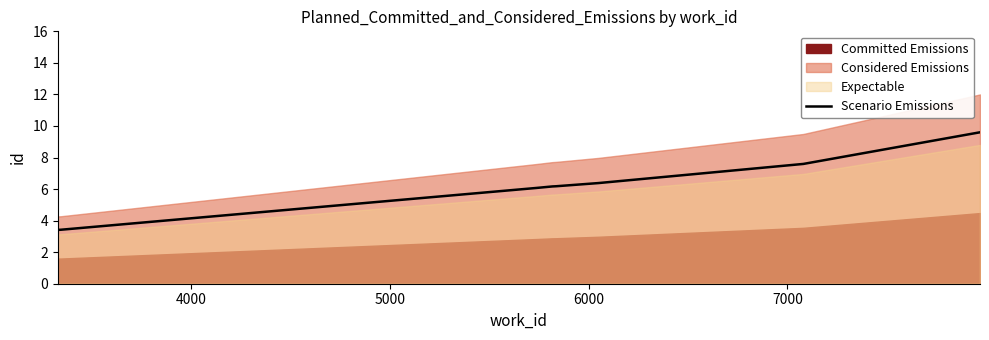

What is the sum of all values?

48.8